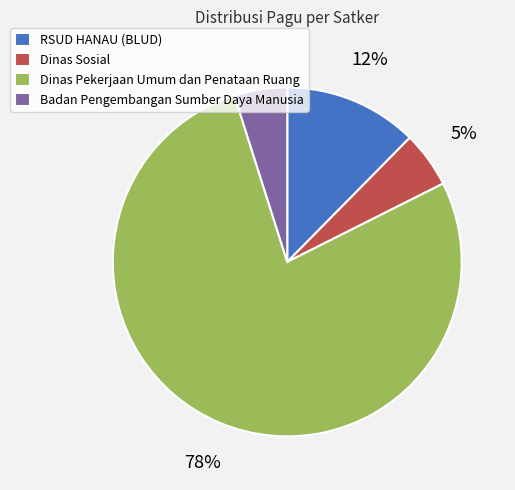

Which slice is the largest?

Dinas Pekerjaan Umum dan Penataan Ruang